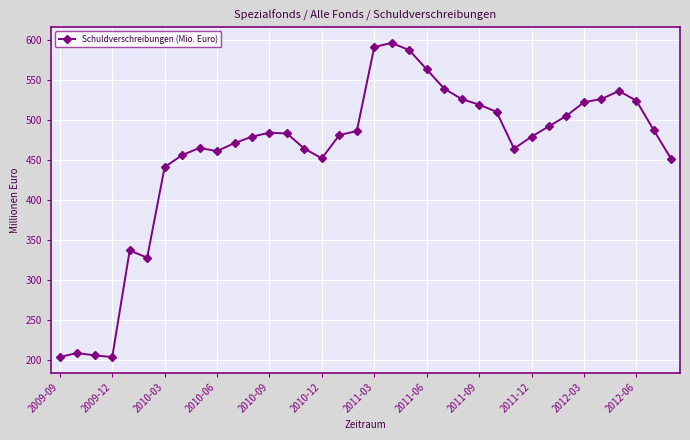

How many lines are shown in the chart?

1